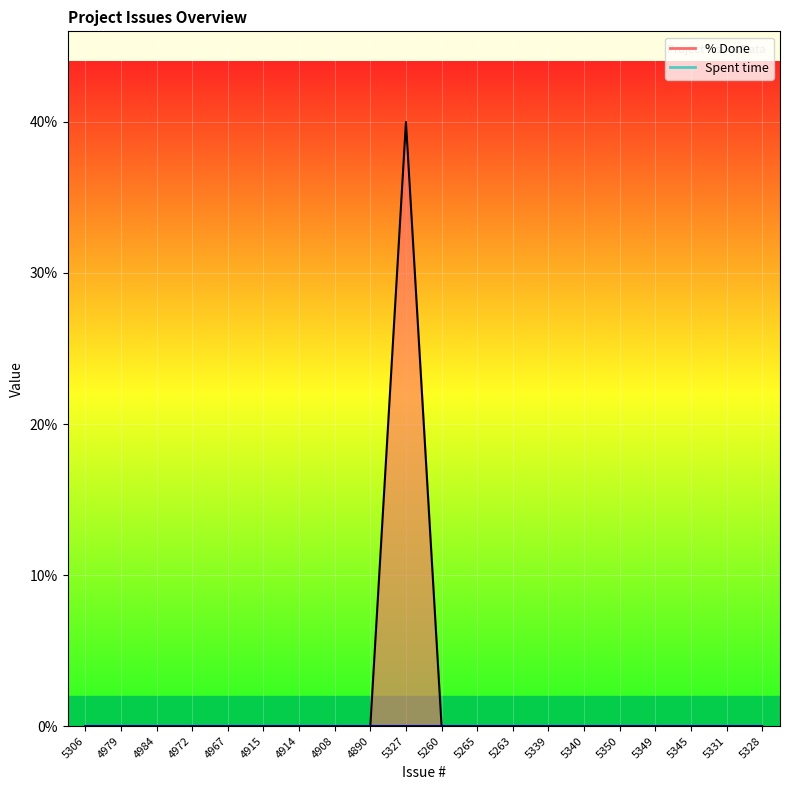

At which category is the sum across all series the highest?

5327